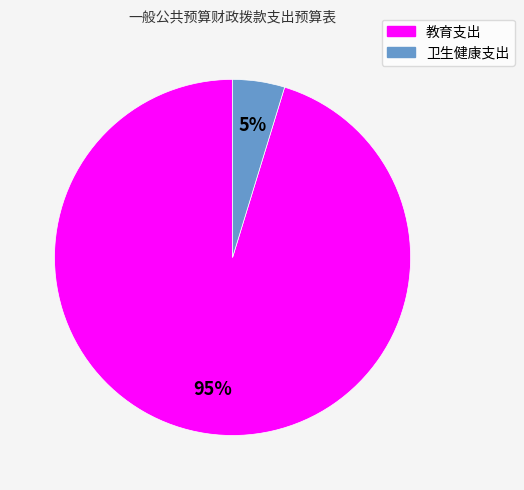

True or false: 卫生健康支出 accounts for 19% of the total.

False